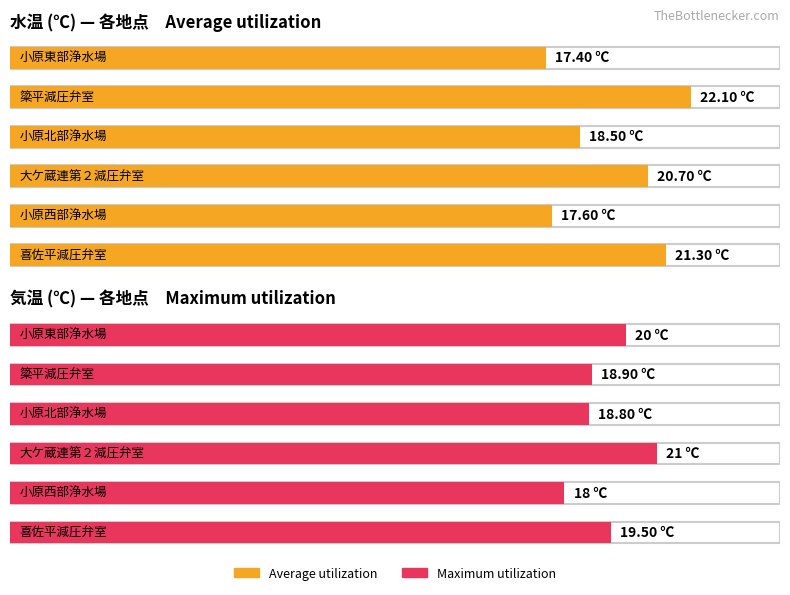

What is the spread (max minus min) of values at 小原西部浄水場?

0.4